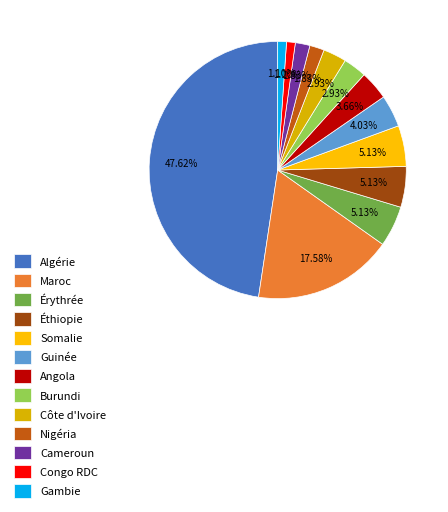

Between Congo RDC and Éthiopie, which is larger?

Éthiopie